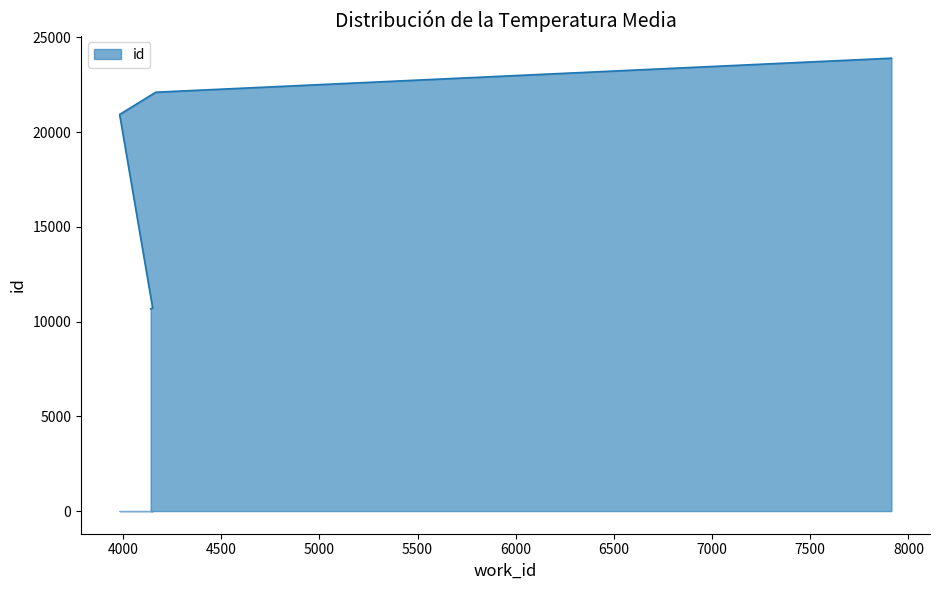

List the labels in order of value, smallest first.

4141, 4151, 3983, 4167, 7913